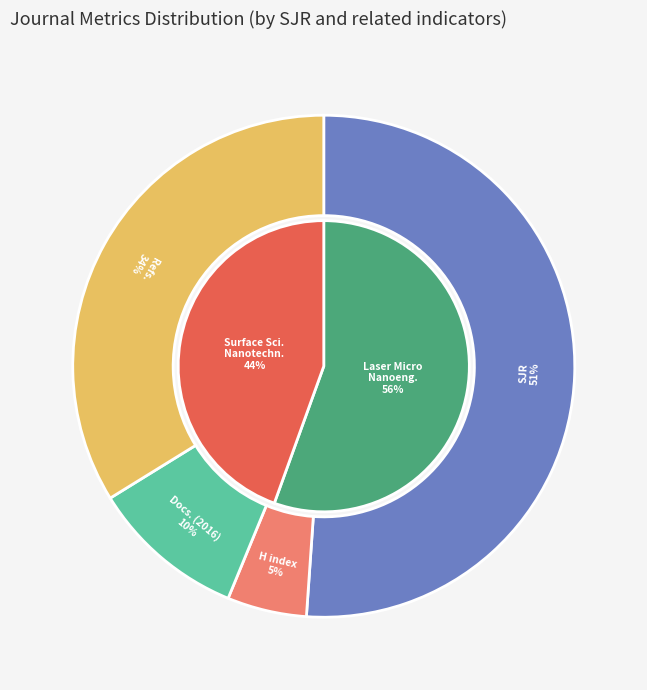

Is the sum of Journal of Laser Micro Nanoengineering and e-Journal of Surface Science and Nanotechnology greater than half?

Yes